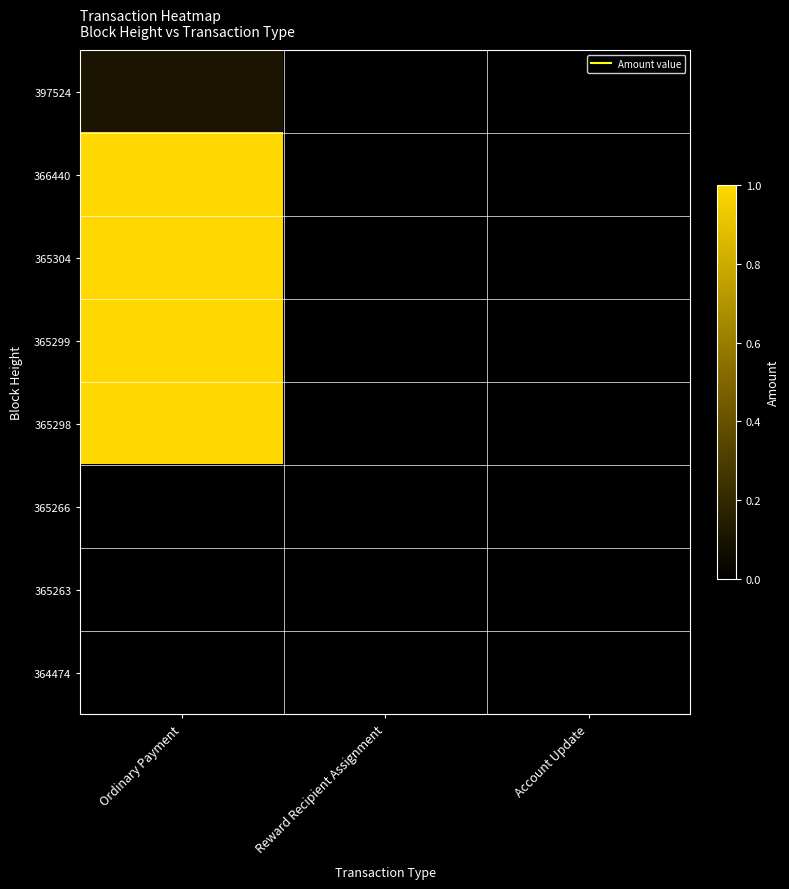

At how many categories does at least one series exceed 0?

1